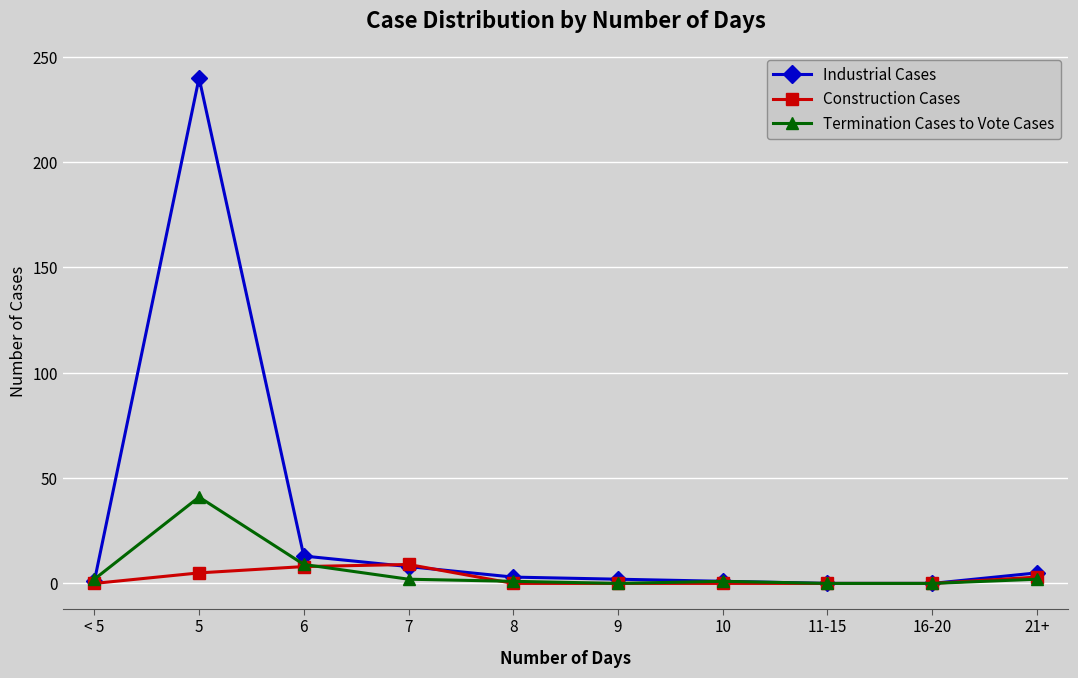

List the series in order of their peak value, lowest first.

Construction Cases, Termination Cases to Vote Cases, Industrial Cases